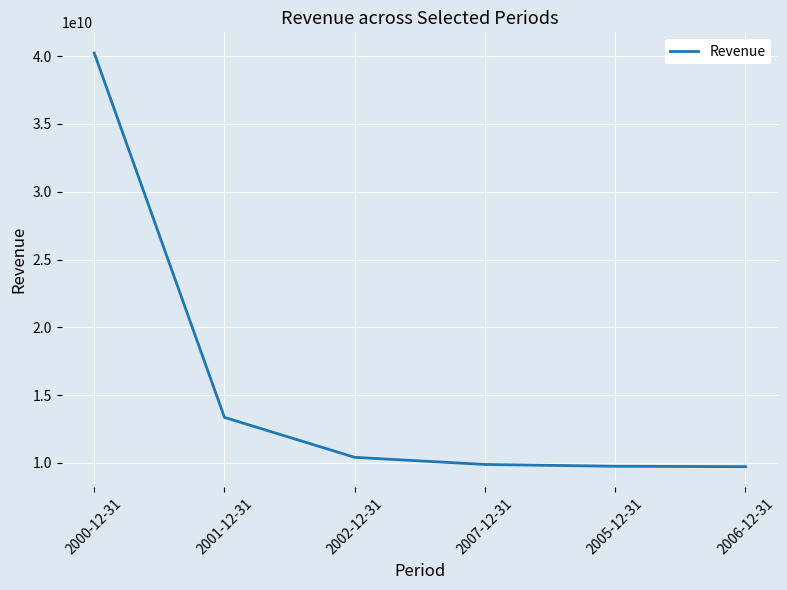

Is it true that the value at 2007-12-31 is 9890000000.0?

True